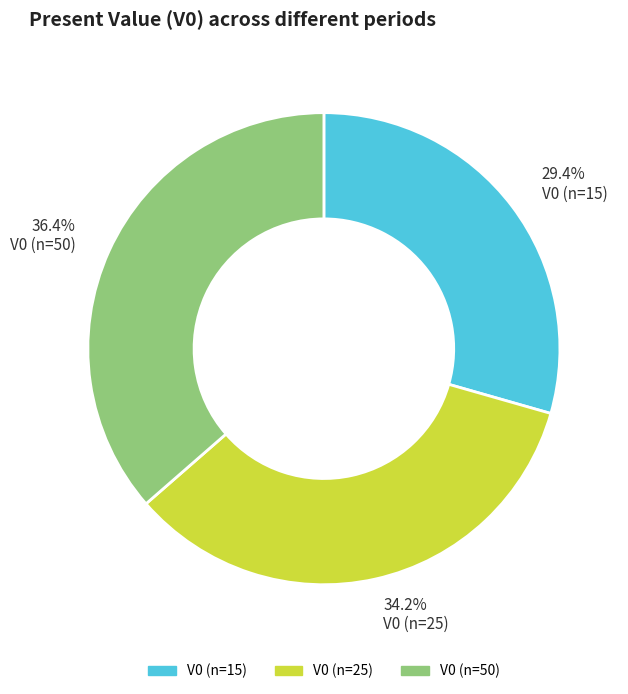

To the nearest percent, what percentage of the pie is V0 (n=25)?

34%